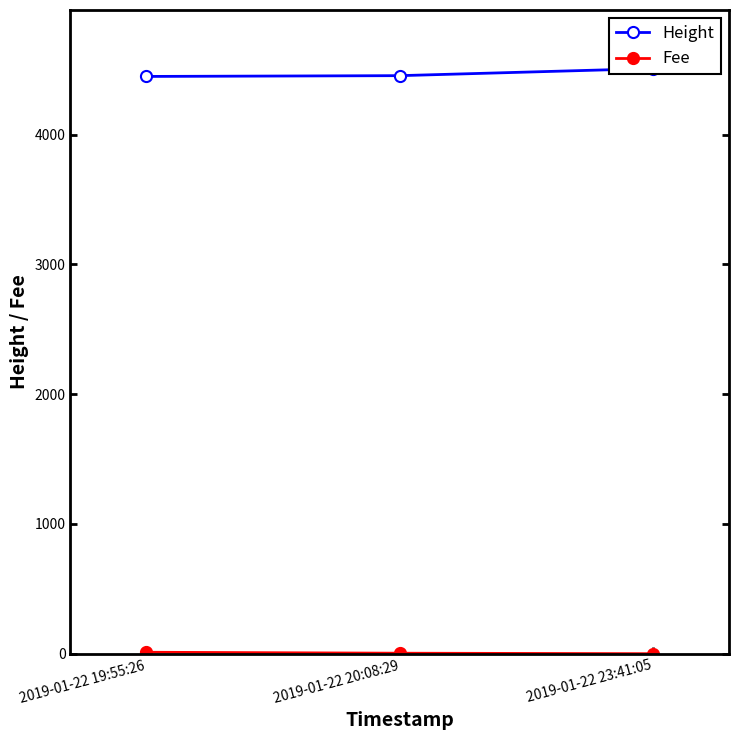

Reading left to right, extract all data points from this chart.

Height: 2019-01-22 19:55:26=4449.0	2019-01-22 20:08:29=4455.0	2019-01-22 23:41:05=4510.0
Fee: 2019-01-22 19:55:26=11.2	2019-01-22 20:08:29=3.9	2019-01-22 23:41:05=0.1